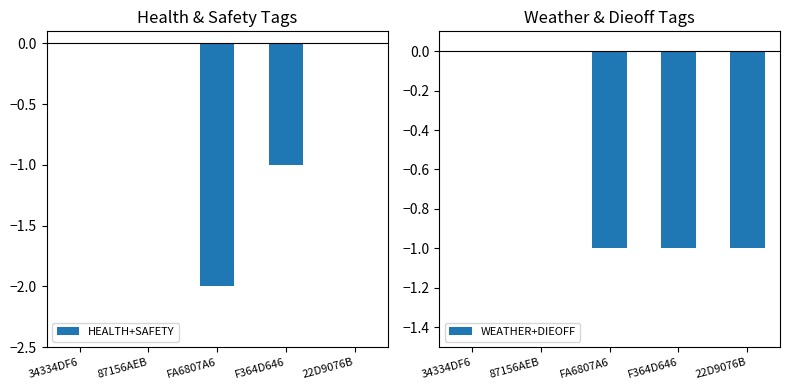

At how many categories does at least one series exceed -1?

3